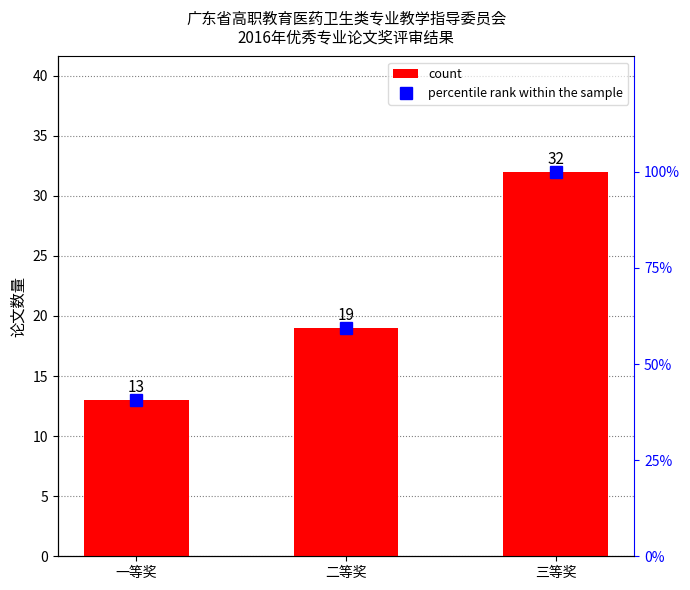

Rank the categories by percentile rank within the sample value from lowest to highest.

一等奖, 二等奖, 三等奖